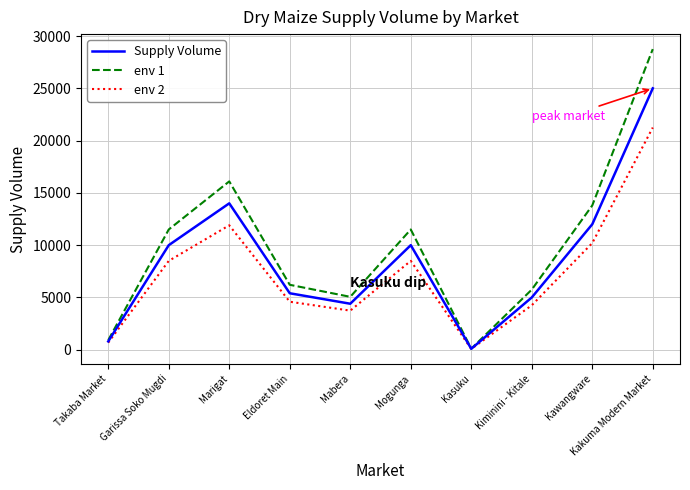

Count the number of data series in this chart.

3